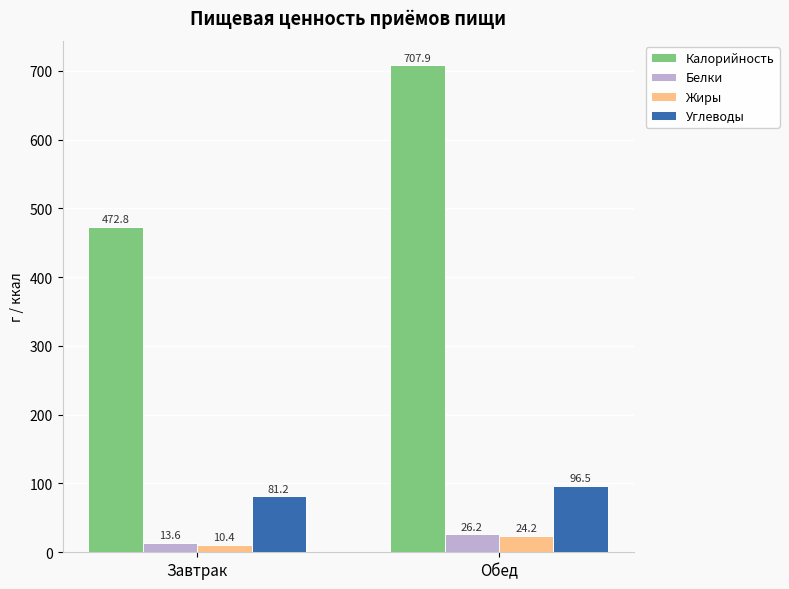

What is the highest value of the Жиры series?

24.2